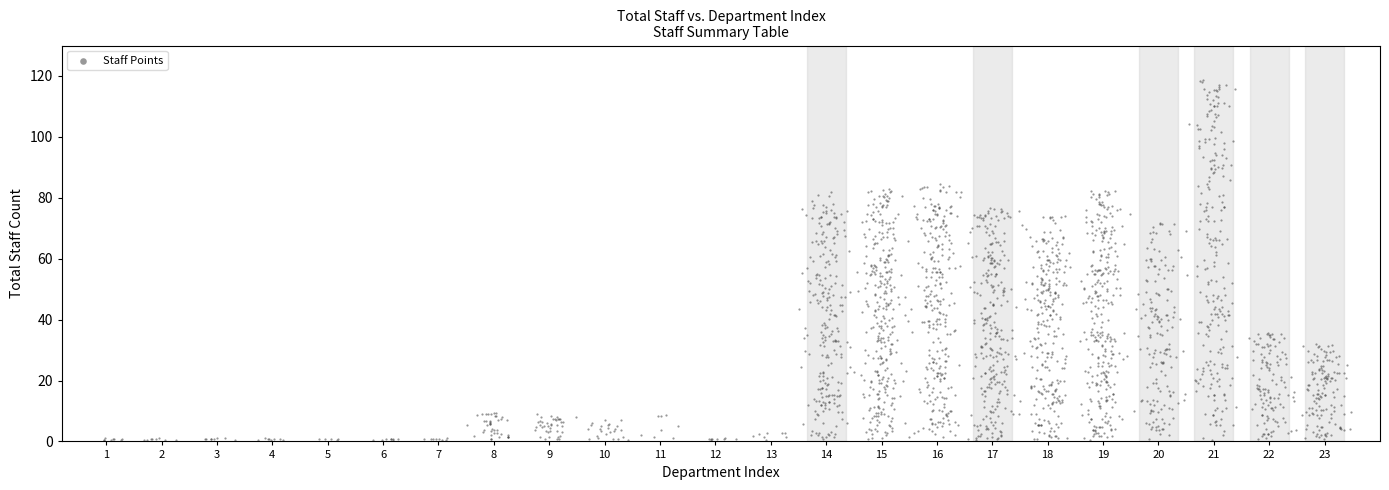

What is the range of Y values (max minus min)?

118.2